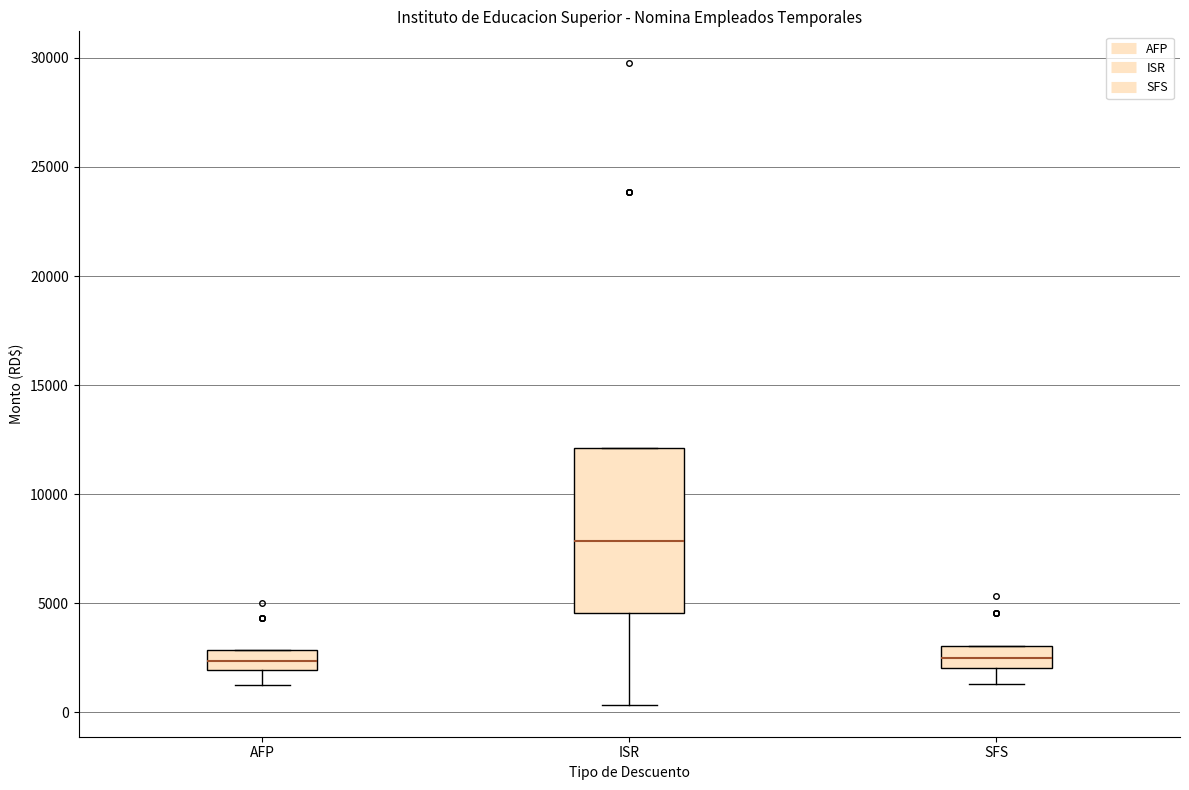

Where does the median line of the box for ISR sit on the y-axis? The values are not printed on the chart, so give them approximately, as read against the axis.

8000